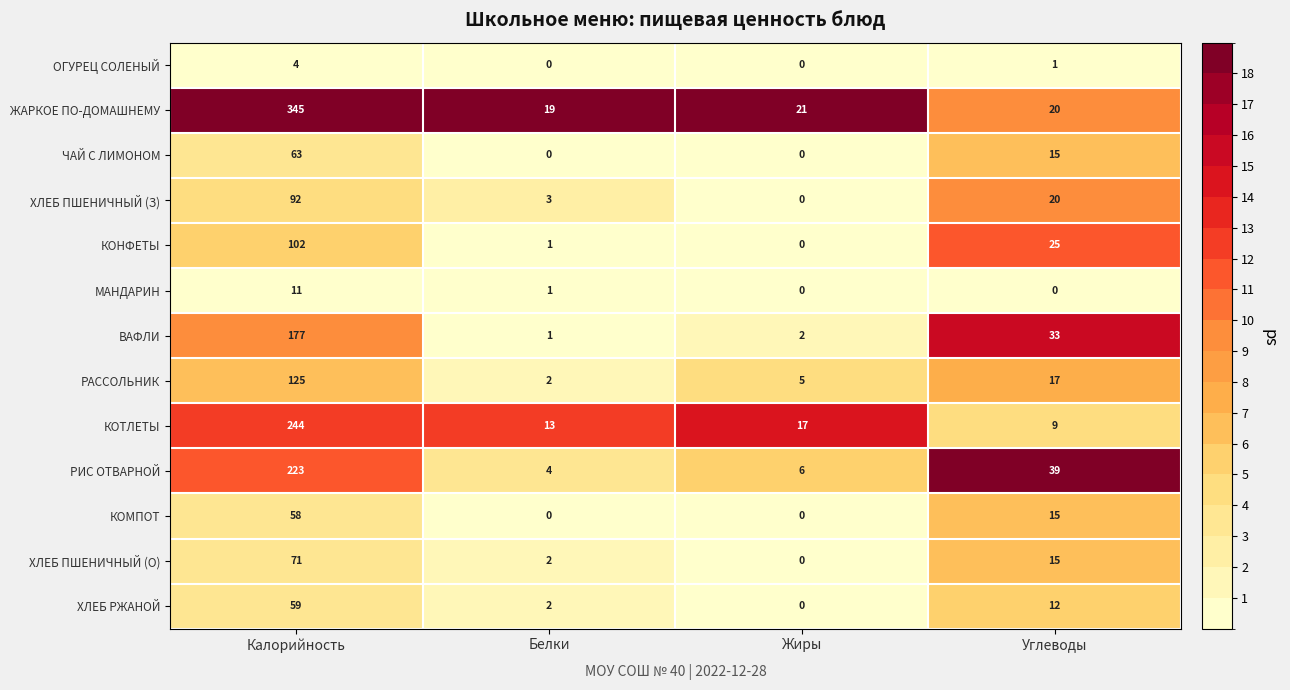

What is the difference between the КОМПОТ values at Жиры and Калорийность?

58